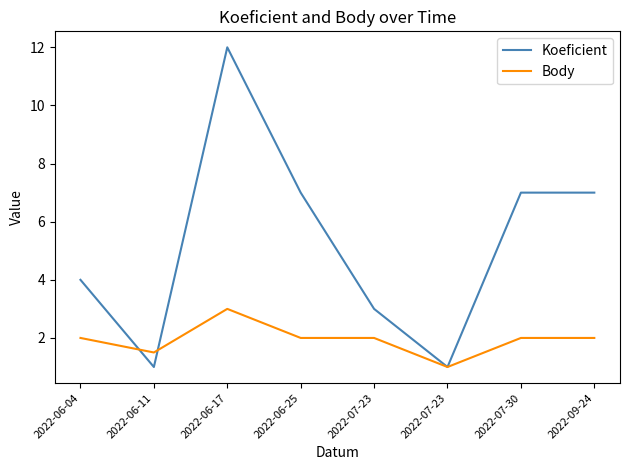

What is the difference between the maximum and minimum values in the Koeficient series?

11.0